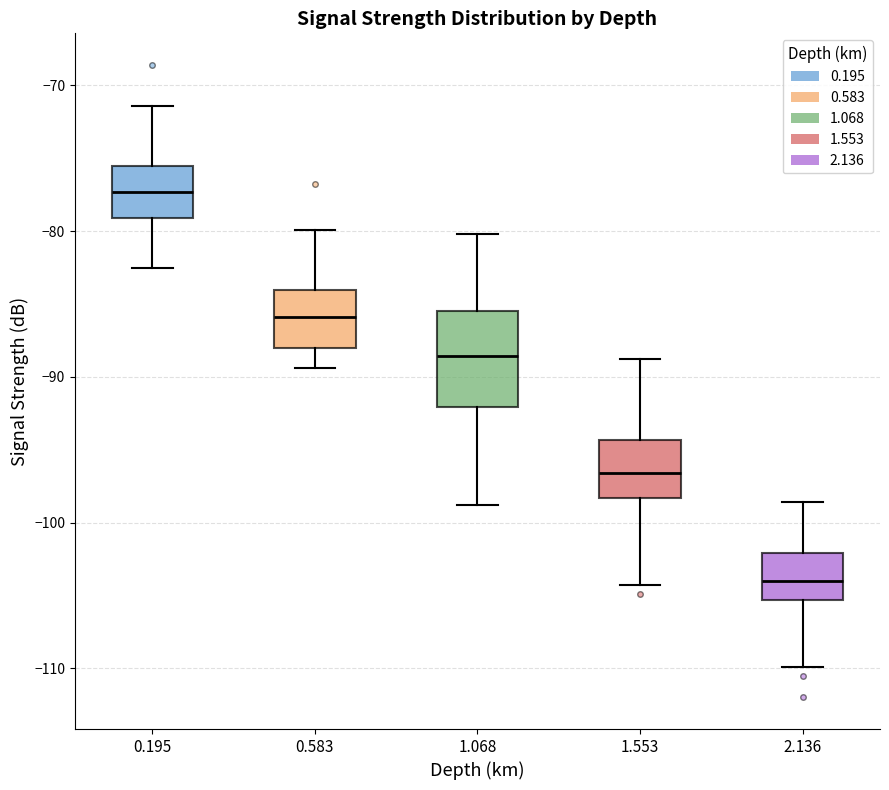

Where is the upper edge of the box at x = 0.195 on the y-axis? The values are not printed on the chart, so give them approximately, as read against the axis.

-75